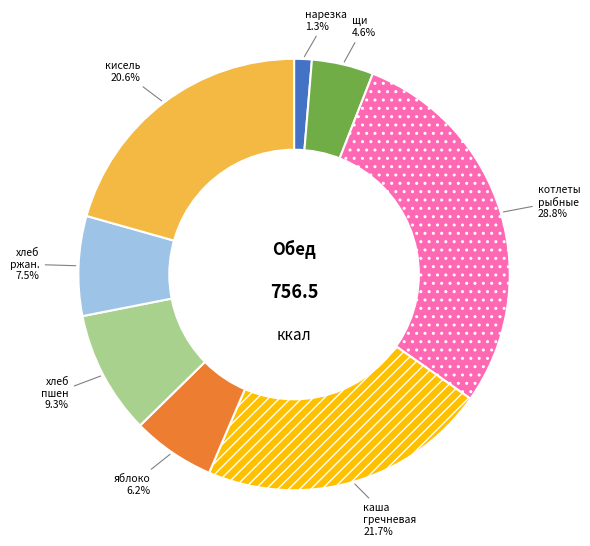

How many segments does this pie chart have?

8